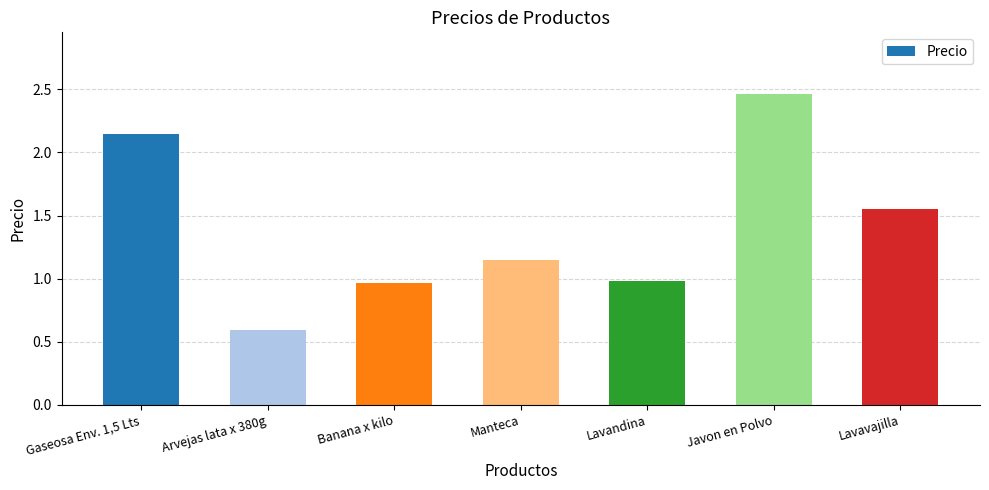

The value at Arvejas lata x 380g is 0.6. True or false?

True